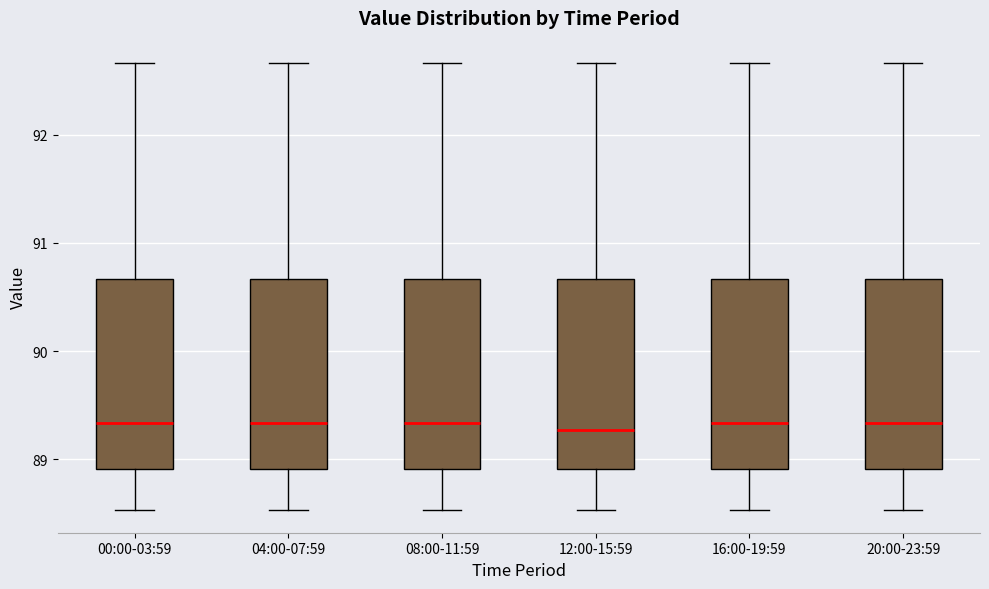

Where is the upper edge of the box for 08:00-11:59 on the y-axis? The values are not printed on the chart, so give them approximately, as read against the axis.

90.7